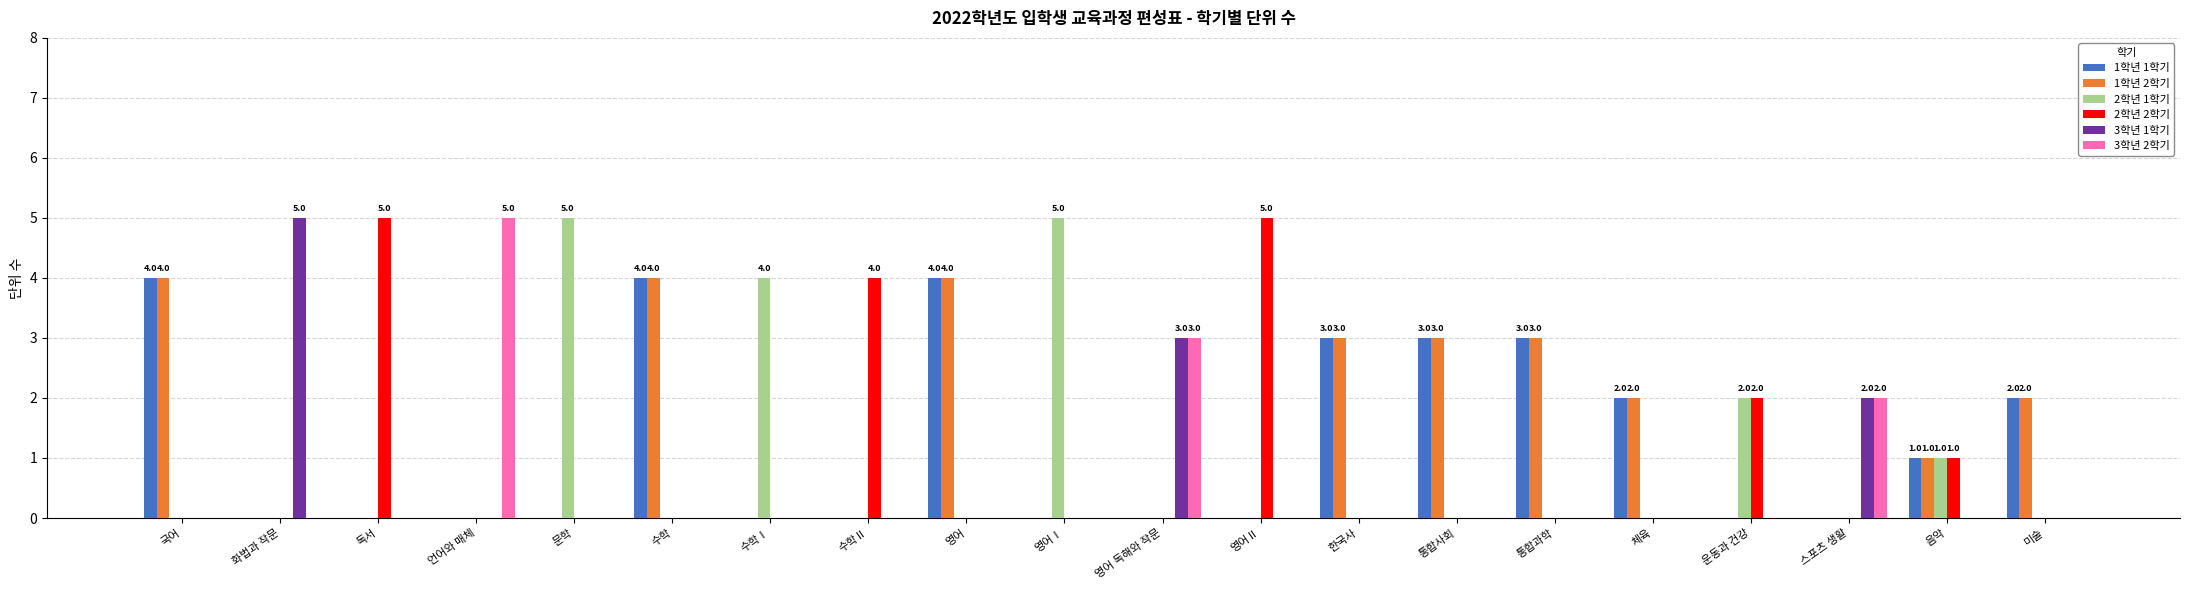

Between 수학Ⅱ and 영어Ⅰ, which series saw the biggest shift?

2학년 1학기